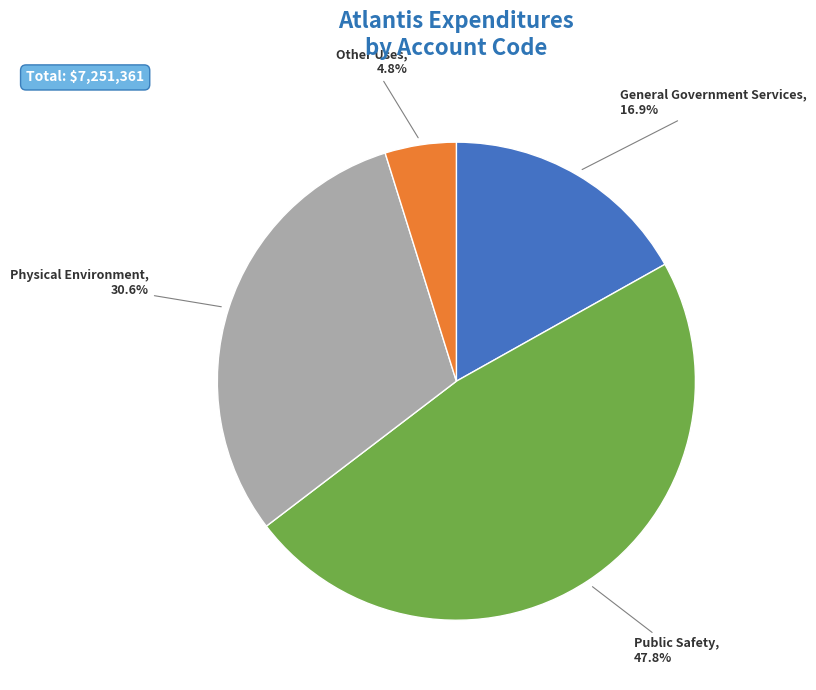

To the nearest percent, what is the average slice percentage?

25%